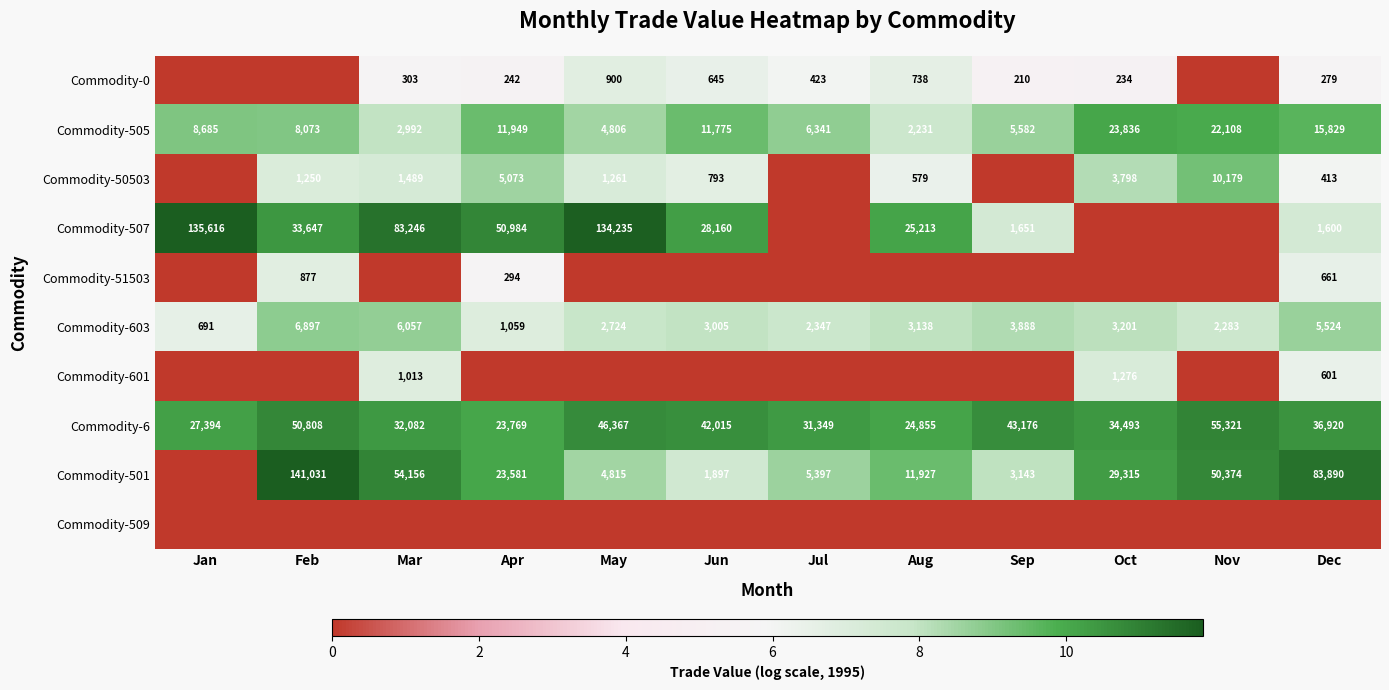

How many data points does each series have?

12